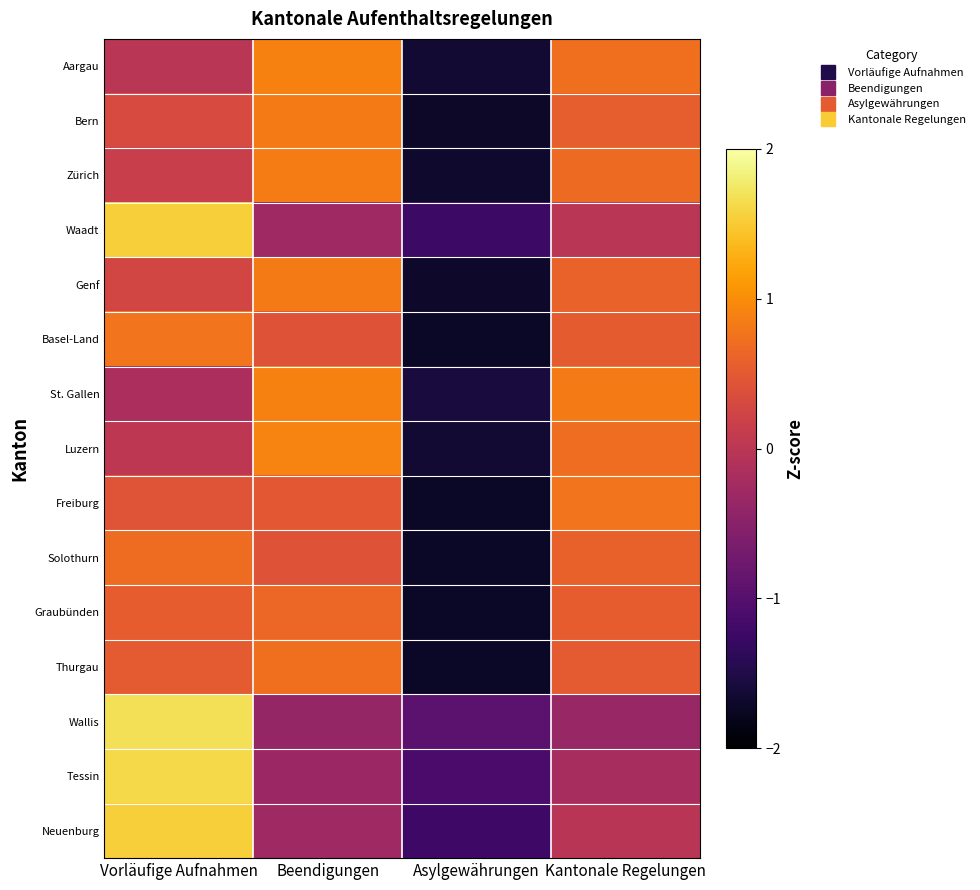

What is the spread (max minus min) of values at Kantonale Regelungen?

1.2